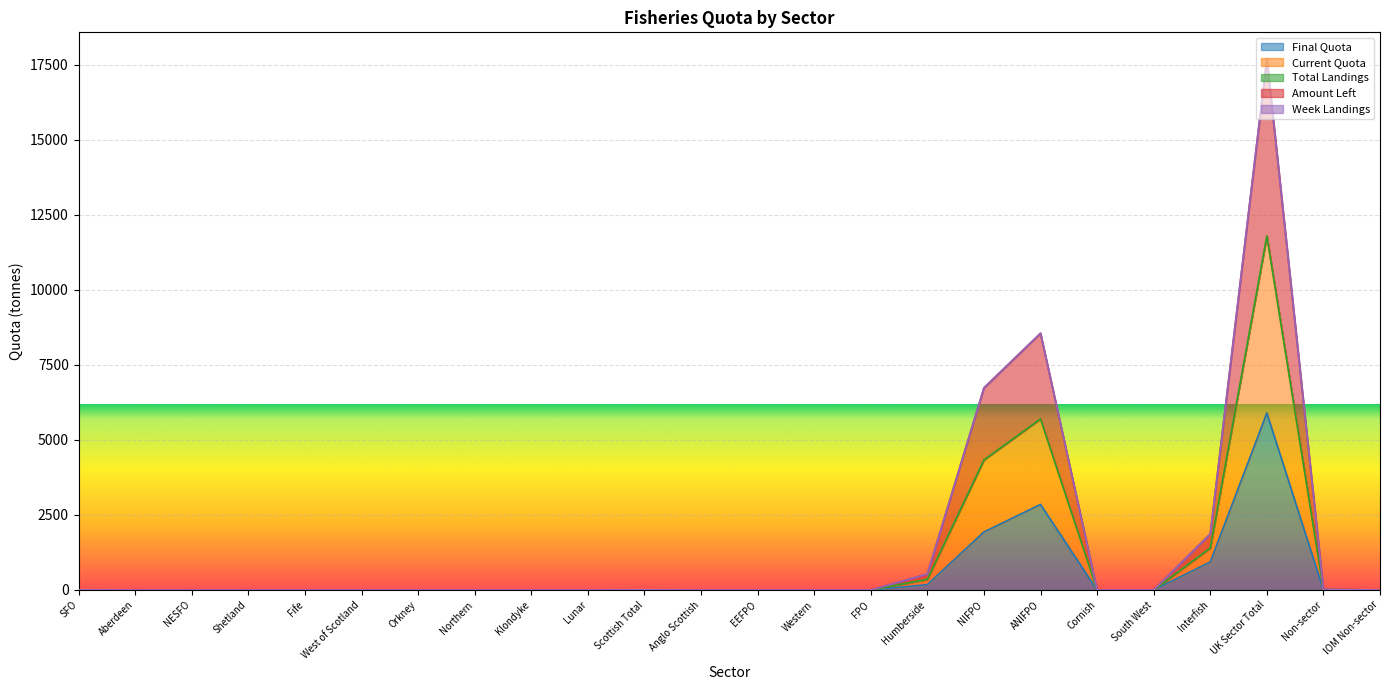

At which category does Current Quota reach its first local valley?

Anglo Scottish